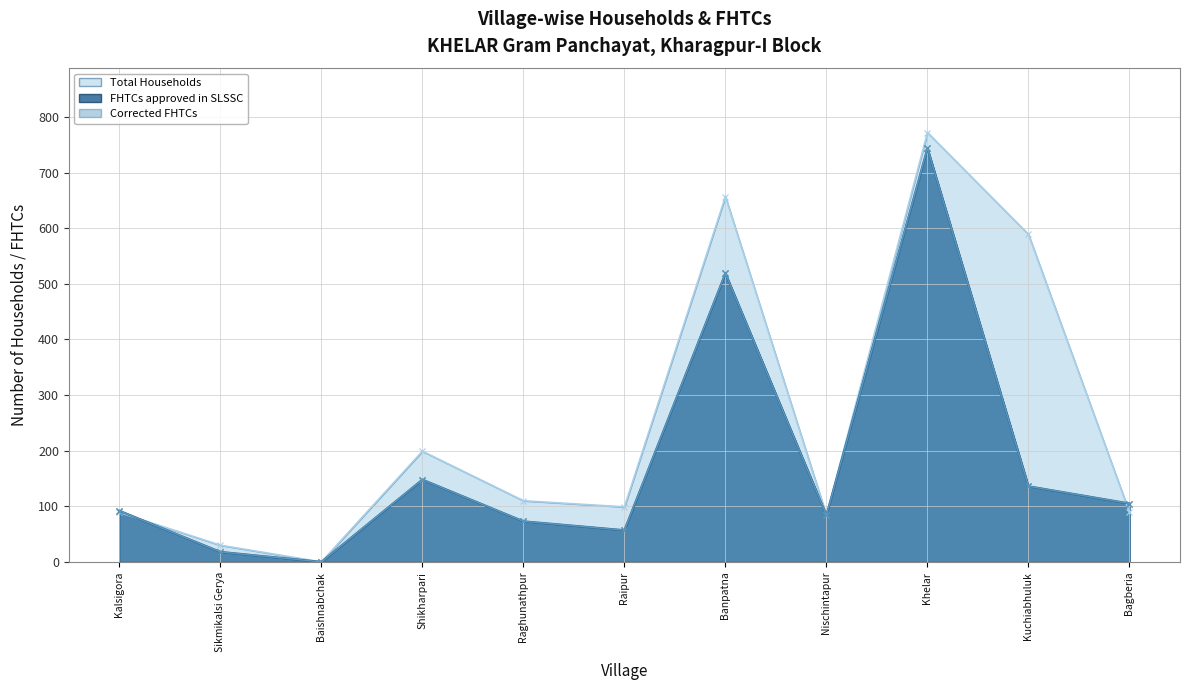

At which label does Corrected FHTCs reach its minimum?

Baishnabchak